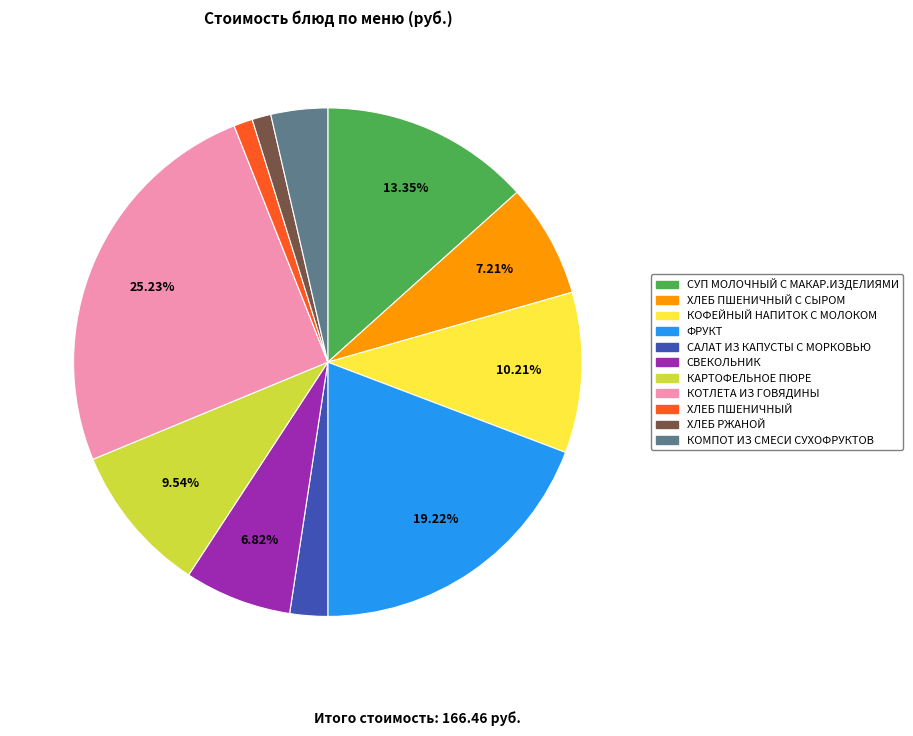

Is there a majority slice in this chart?

No